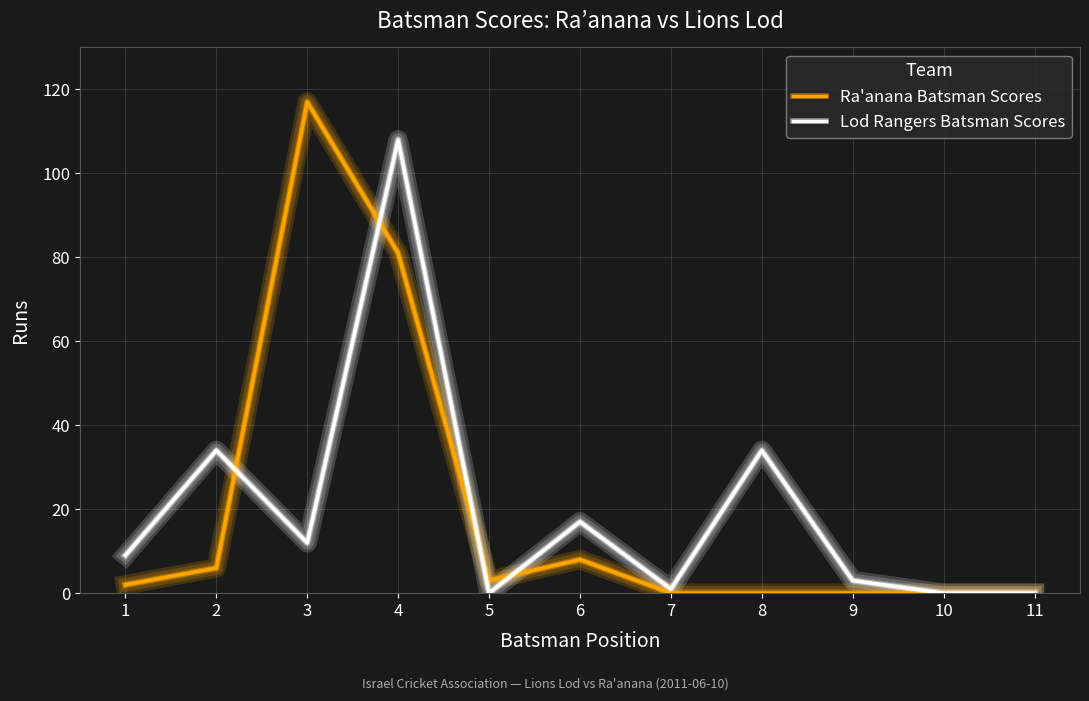

Where is Ra'anana Batsman Scores nearest to the value 58?

4